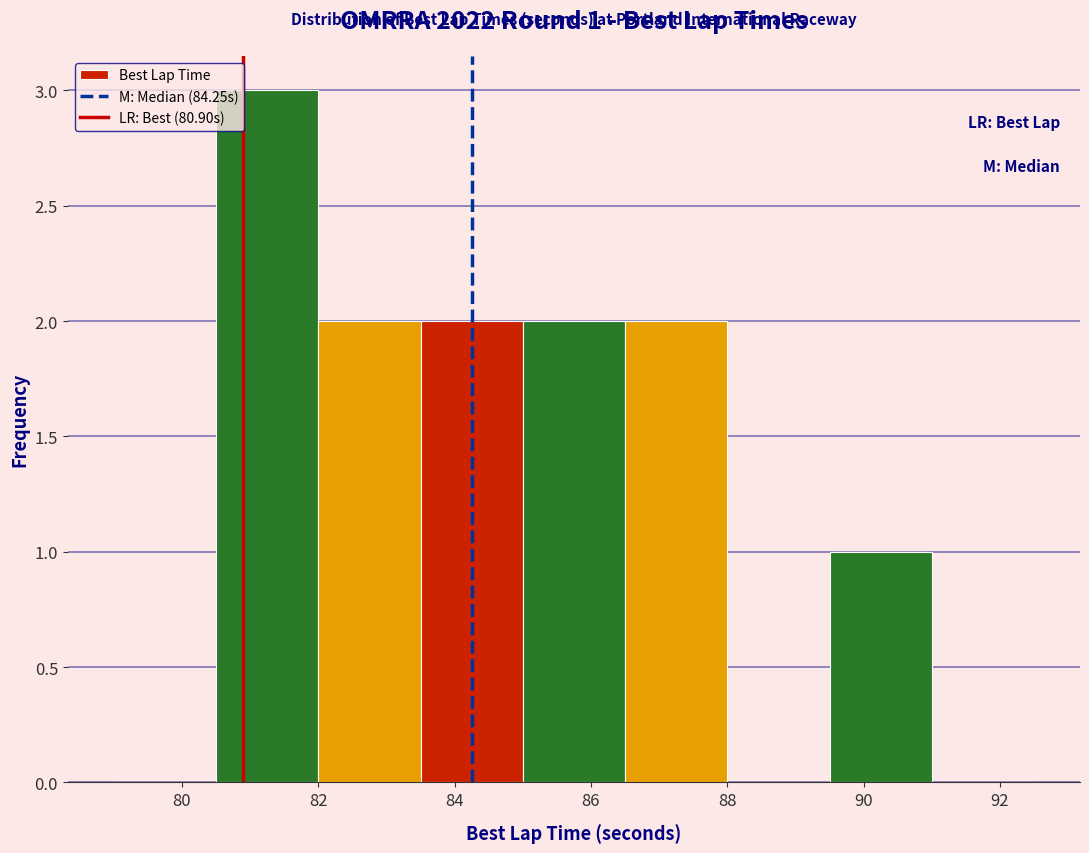

Over which range of the x-axis is the bar tallest?

80.5 to 82.0